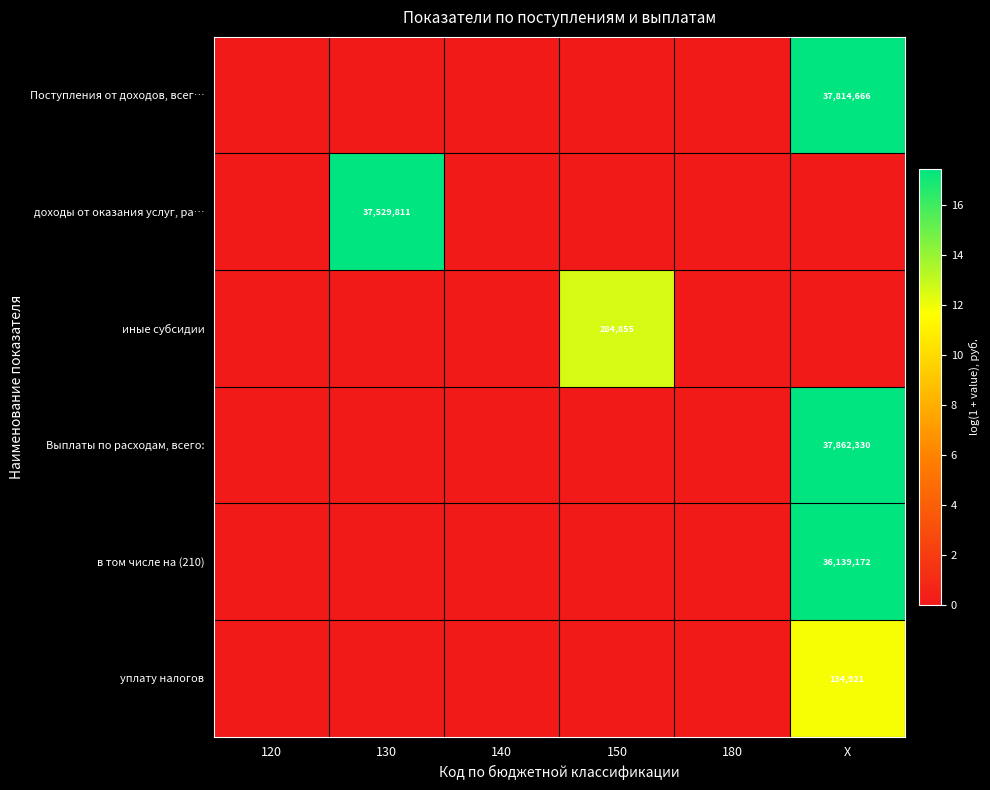

What is the average value of the Выплаты по расходам, всего: series?

2.9